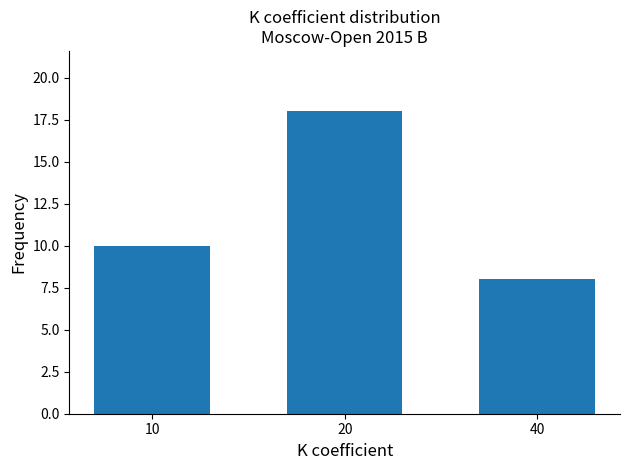

Where is the data nearest to the value 13?

10